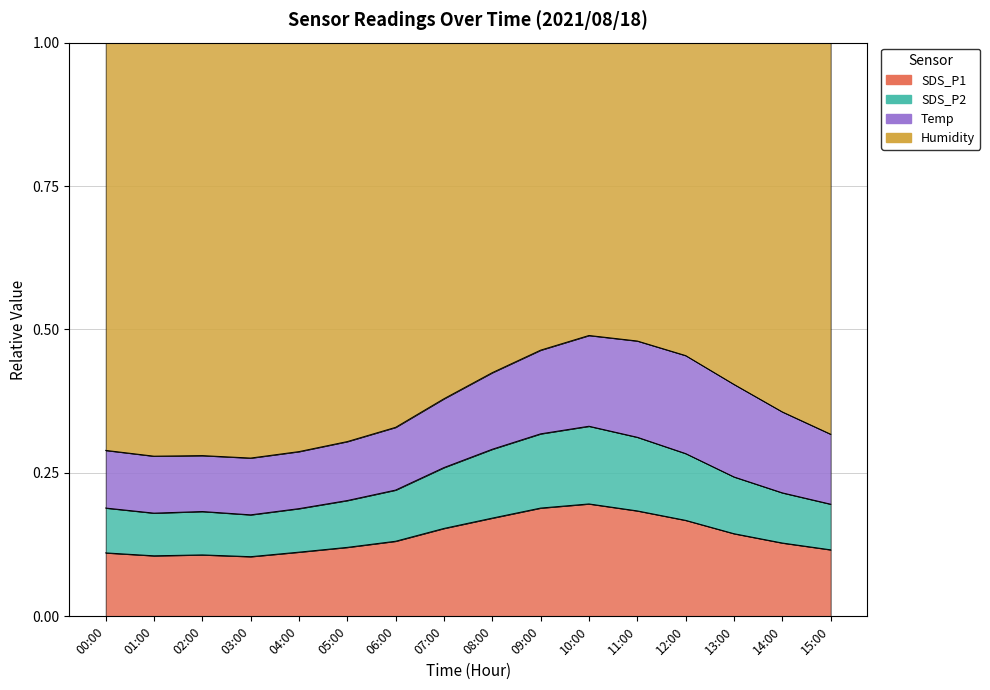

How many categories are shown in the chart?

16